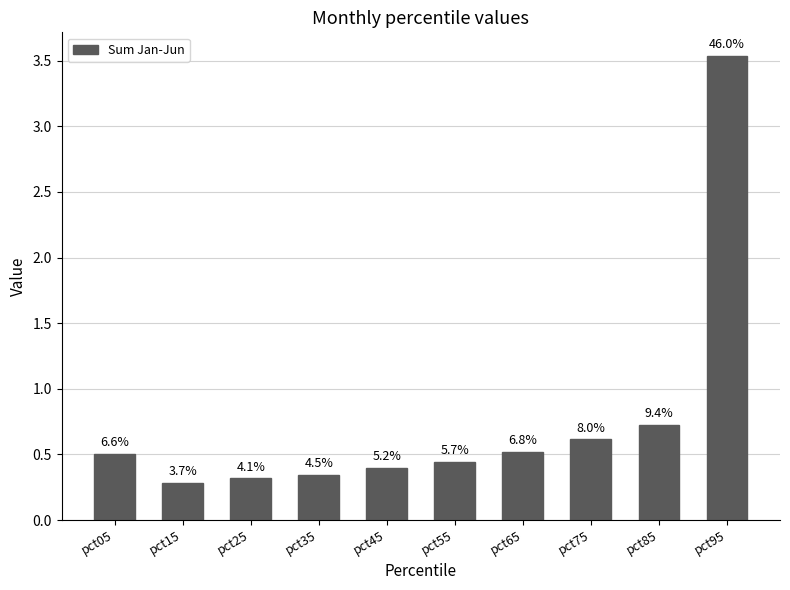

Reading left to right, transcribe all the data shown in this chart.

pct05=0.5	pct15=0.3	pct25=0.3	pct35=0.3	pct45=0.4	pct55=0.4	pct65=0.5	pct75=0.6	pct85=0.7	pct95=3.5